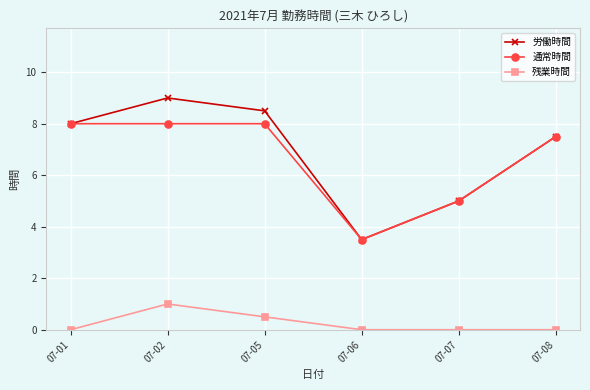

List the labels in order of 労働時間 value, smallest first.

07-06, 07-07, 07-08, 07-01, 07-05, 07-02